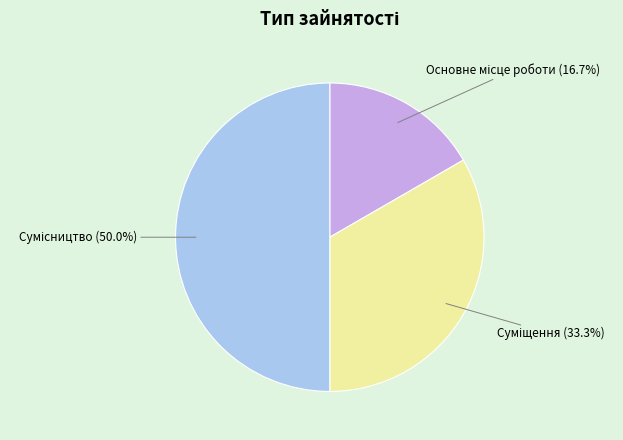

Count the number of slices in the pie.

3